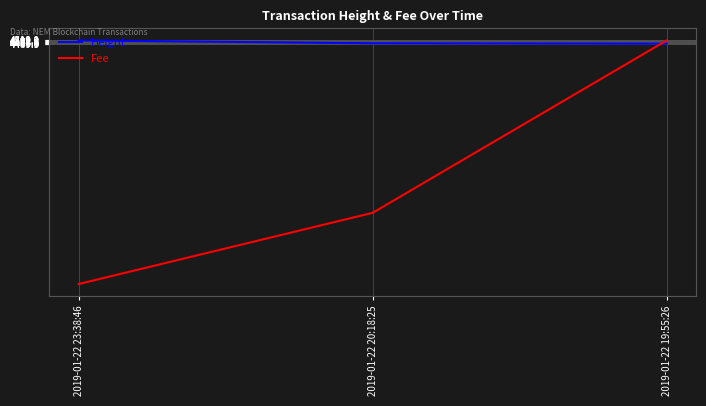

List the series in order of their overall mean, lowest first.

Fee, Height